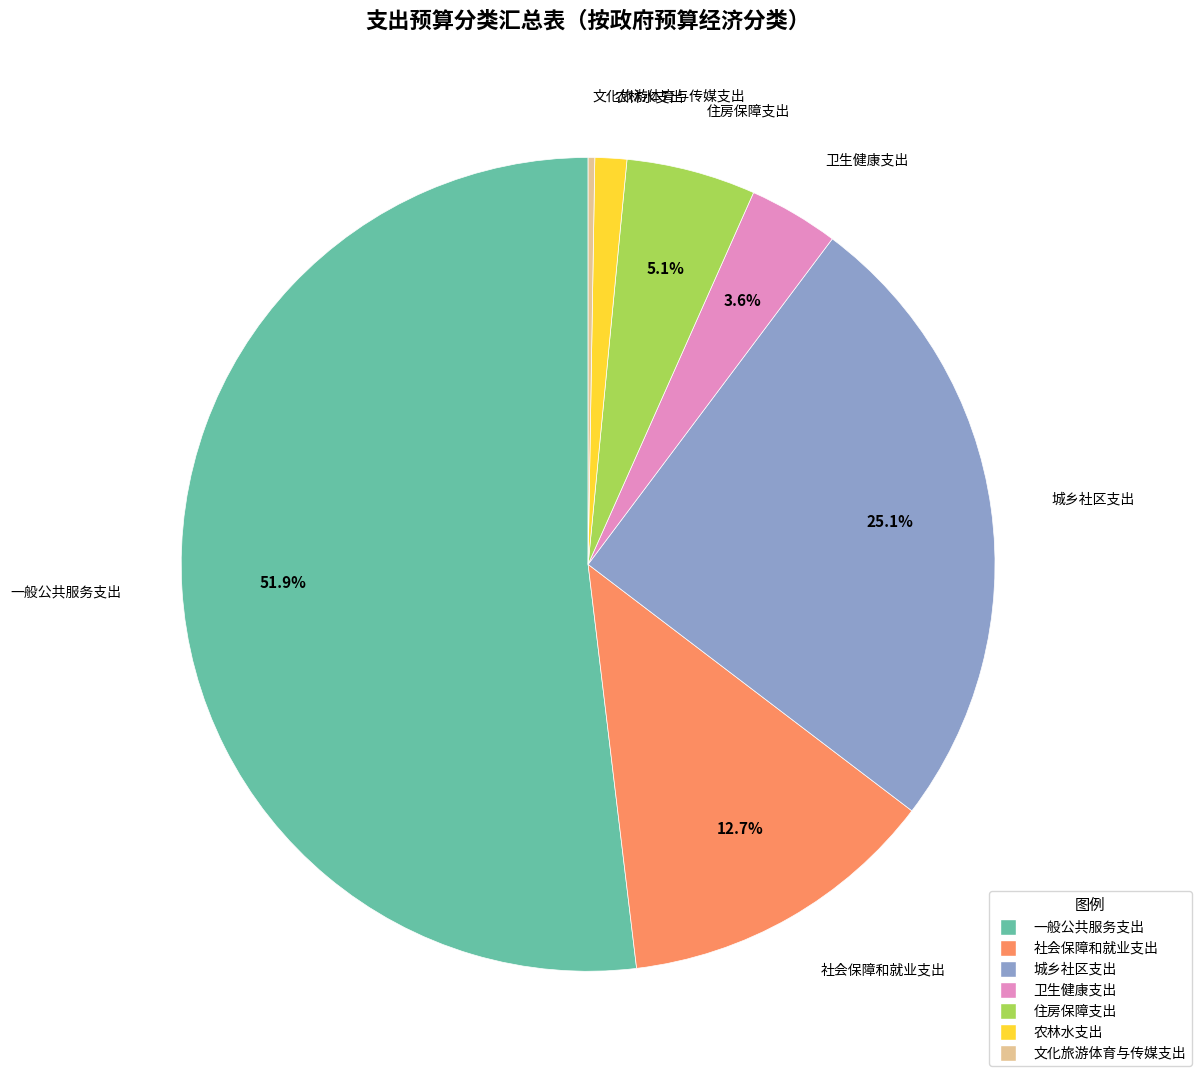

To the nearest percent, what percentage of the pie is 一般公共服务支出?

52%